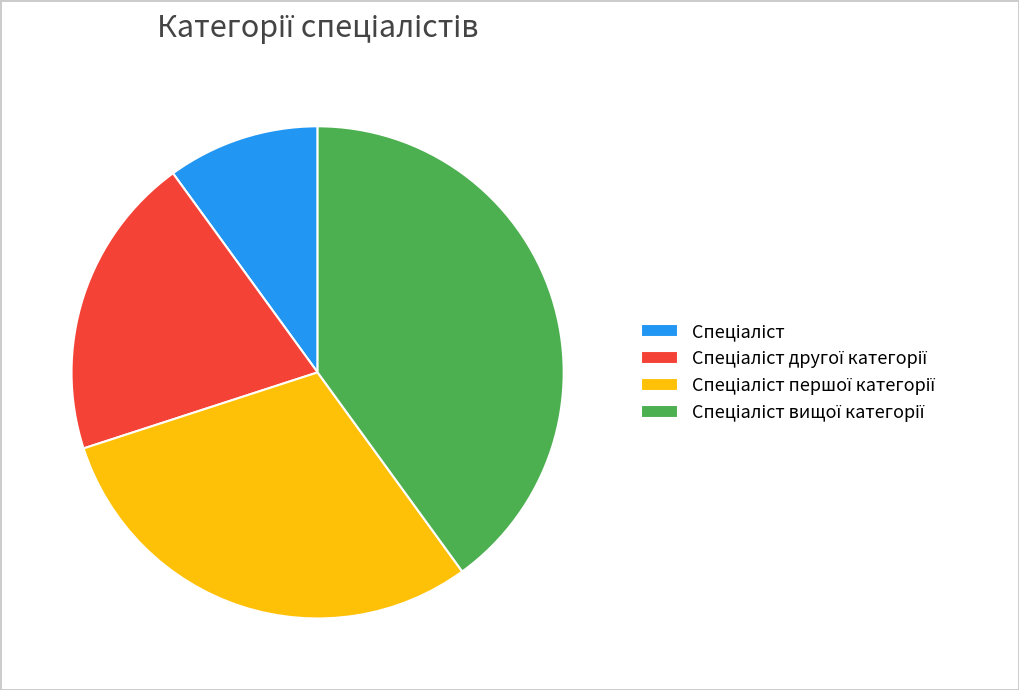

Does any single category account for the majority?

No